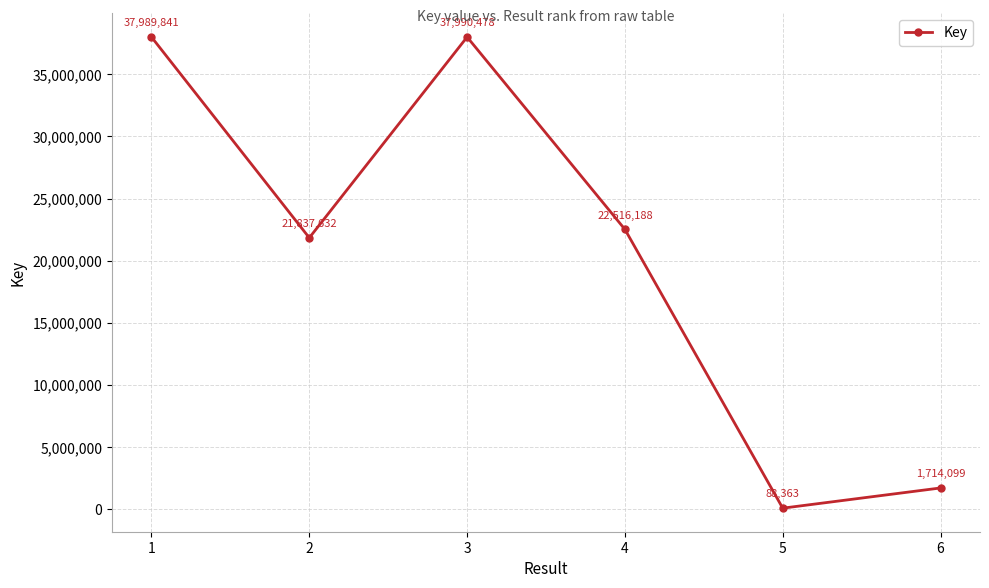

How many categories are shown in the chart?

6